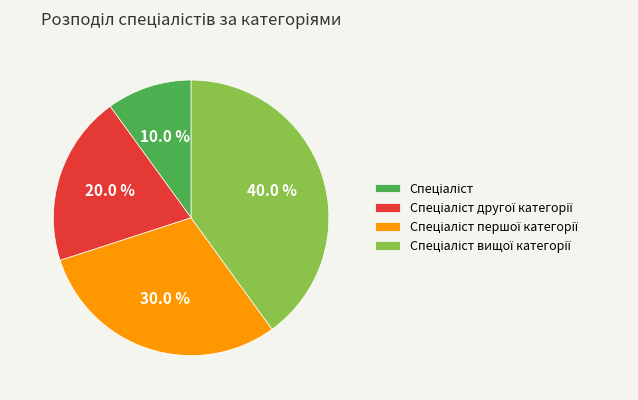

Is there a majority slice in this chart?

No